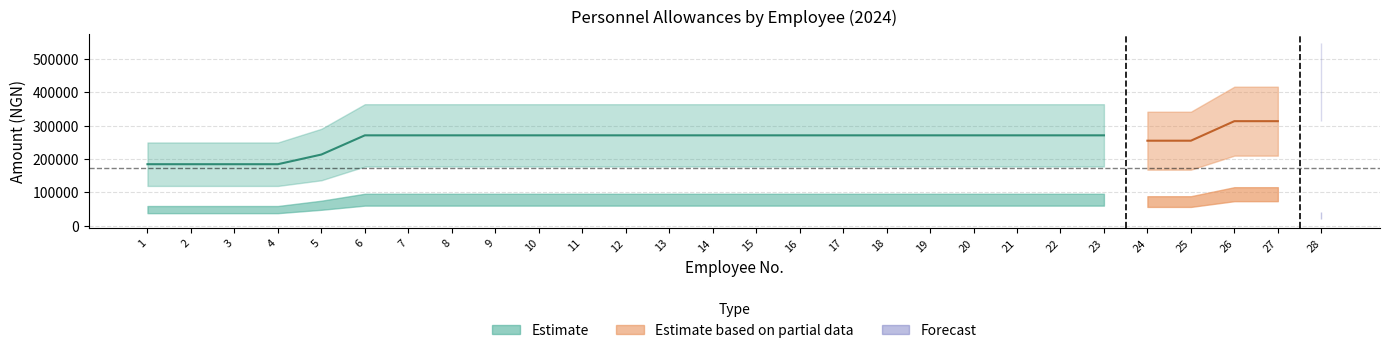

At which label is MEDICAL_ALLWS closest to 58324?

1